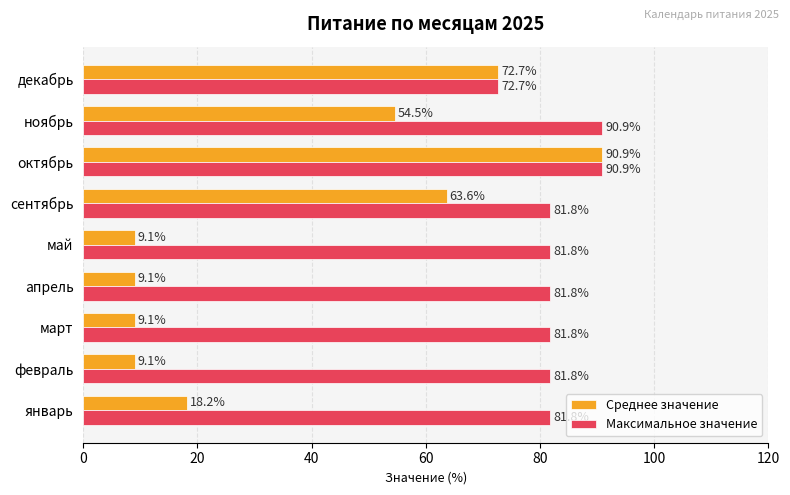

Between январь and октябрь, which series saw the biggest shift?

Среднее значение